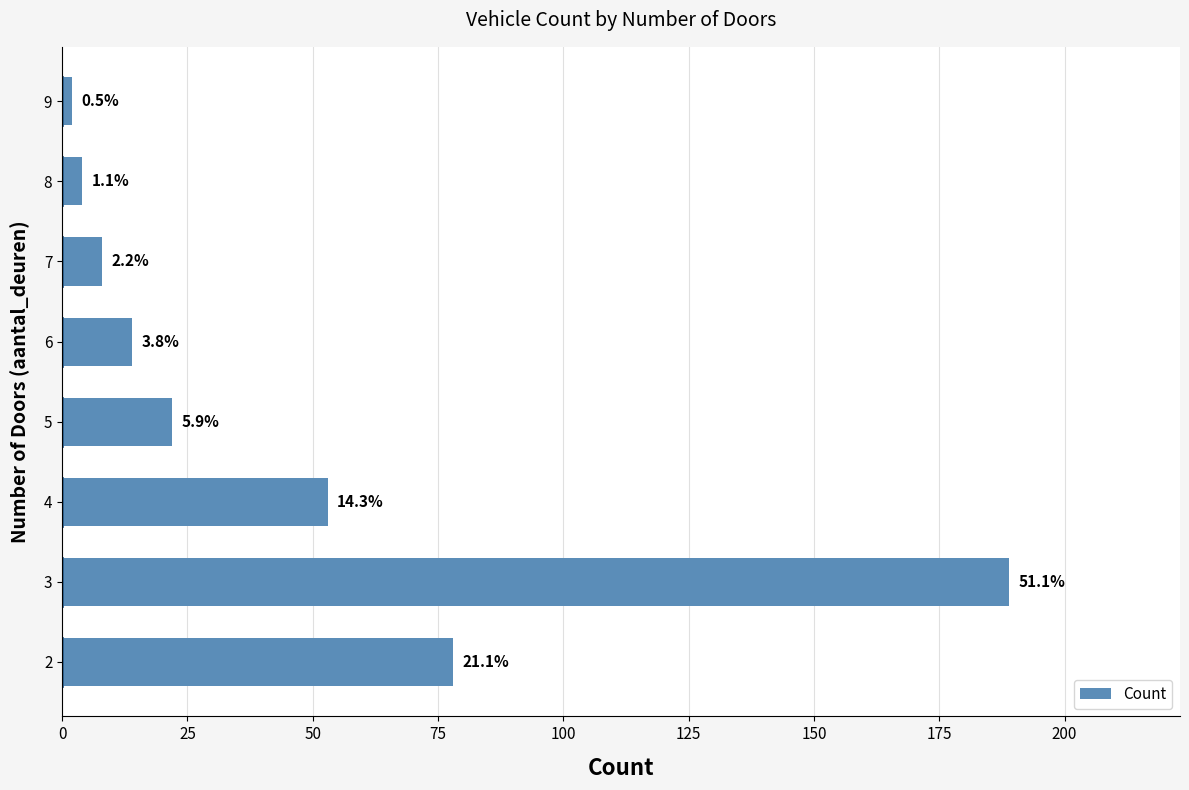

How many bars are there in total?

8